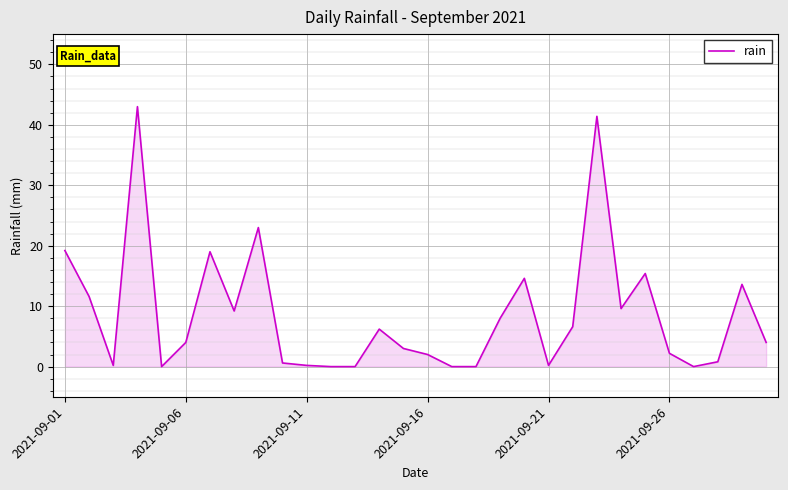

What is the maximum value shown in the chart?

43.0